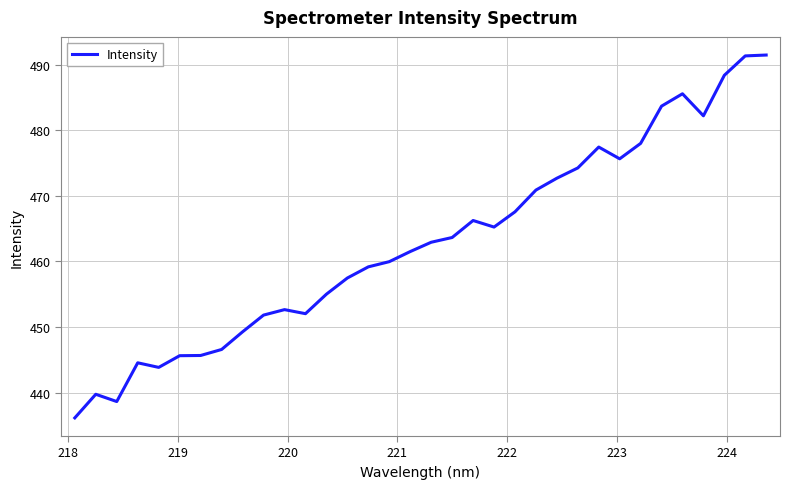

What is the difference between the maximum and minimum values?

55.3